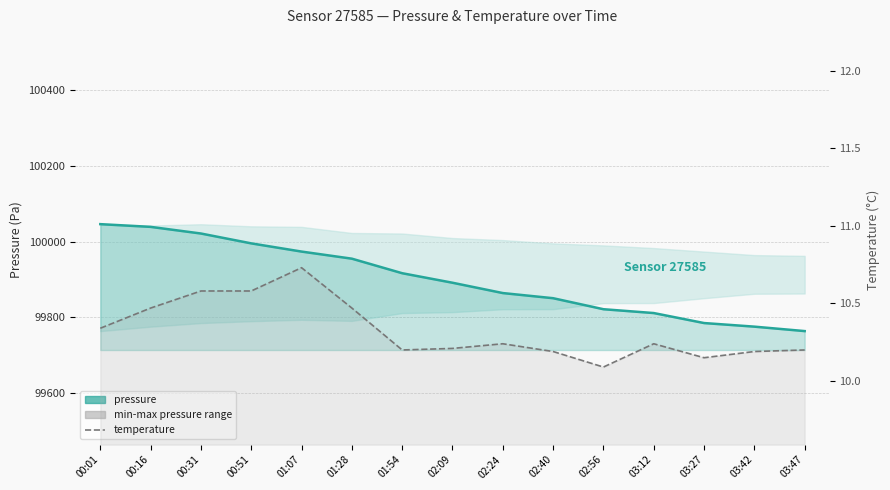

The pressure series shows 134824.9 at 00:31. True or false?

False